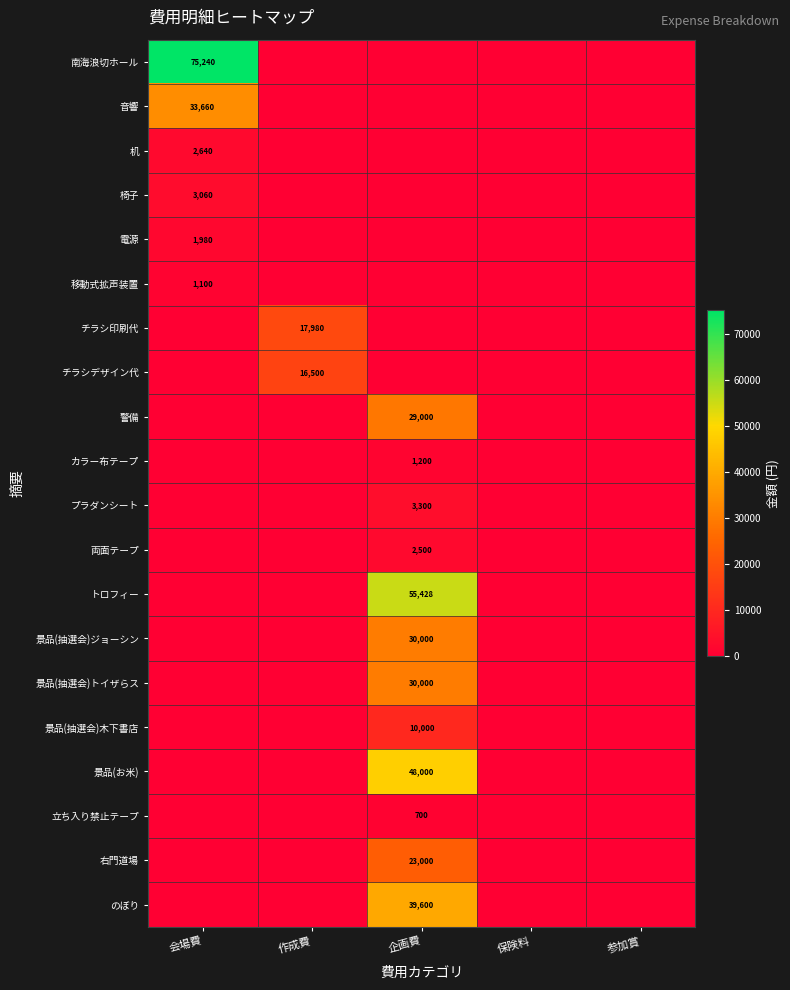

Between 会場費 and 保険料, which series saw the biggest shift?

南海浪切ホール